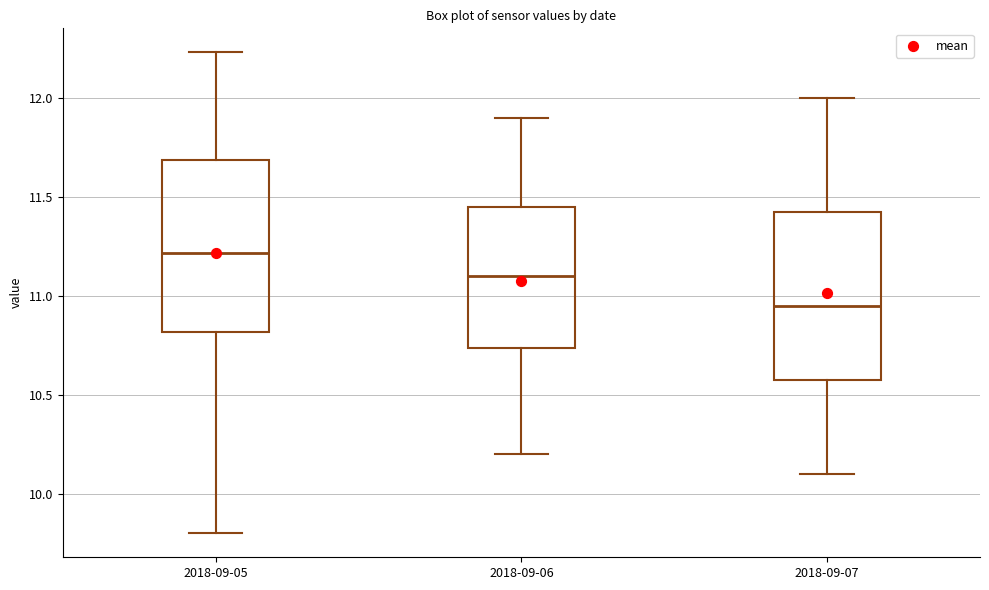

Where is the lower edge of the box for 2018-09-06 on the y-axis? The values are not printed on the chart, so give them approximately, as read against the axis.

10.75